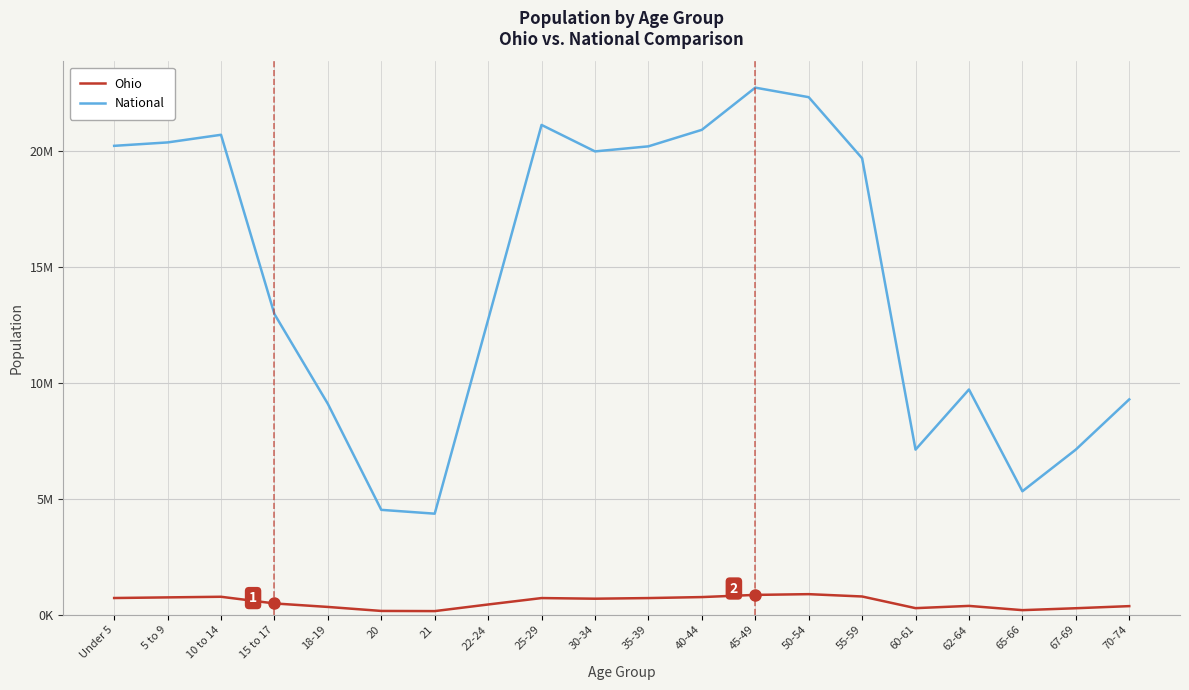

What is the value of the National point at the 3rd from the left?

20677194